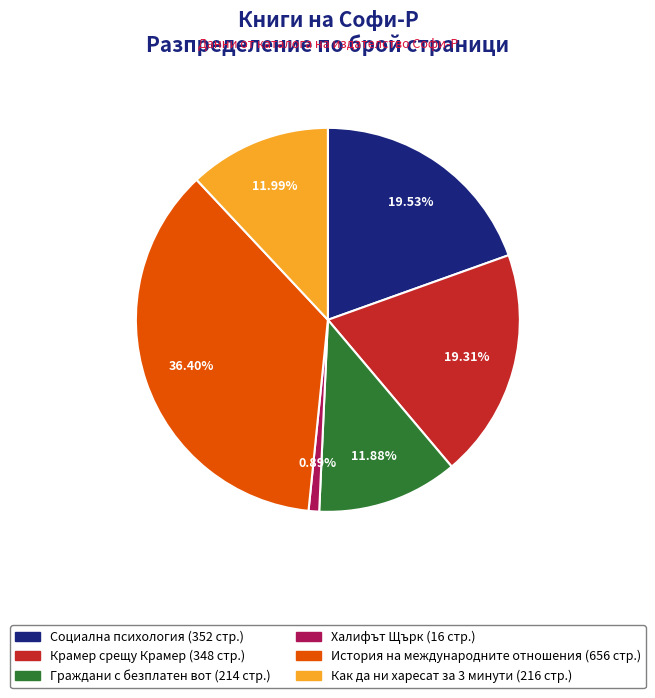

Does any single category account for the majority?

No